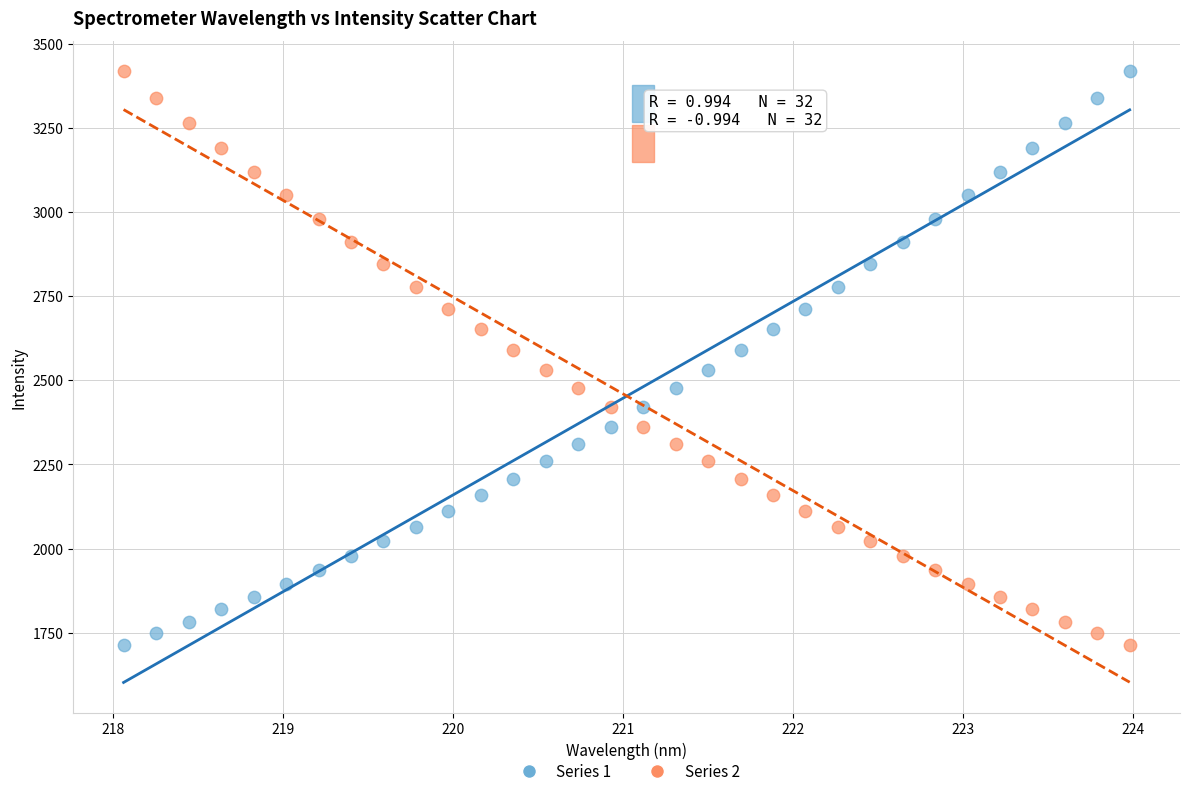

Across all data points, what is the range of X values (max minus min)?

5.9